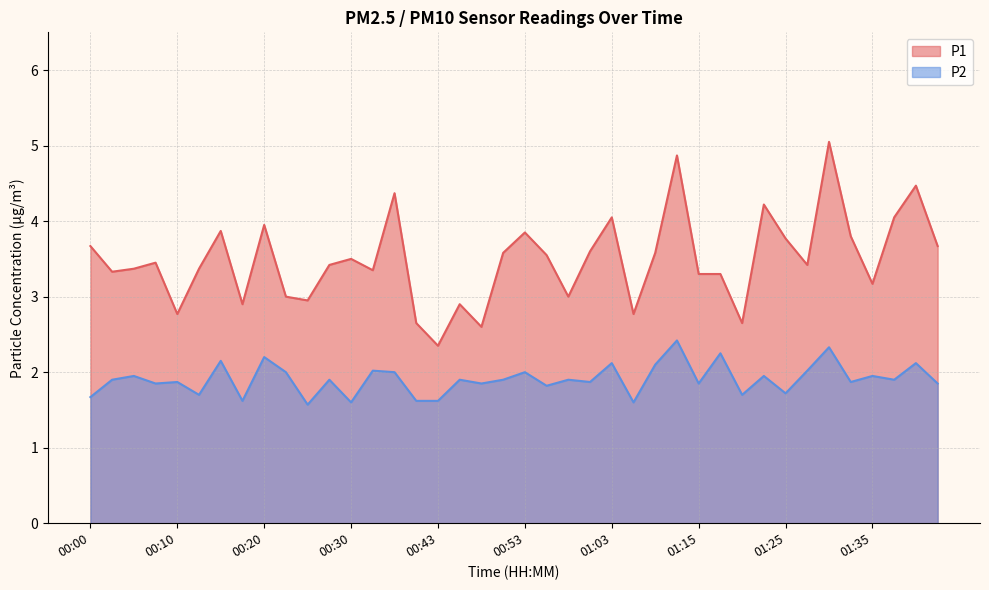

Between 01:23 and 00:45, which is larger?

01:23